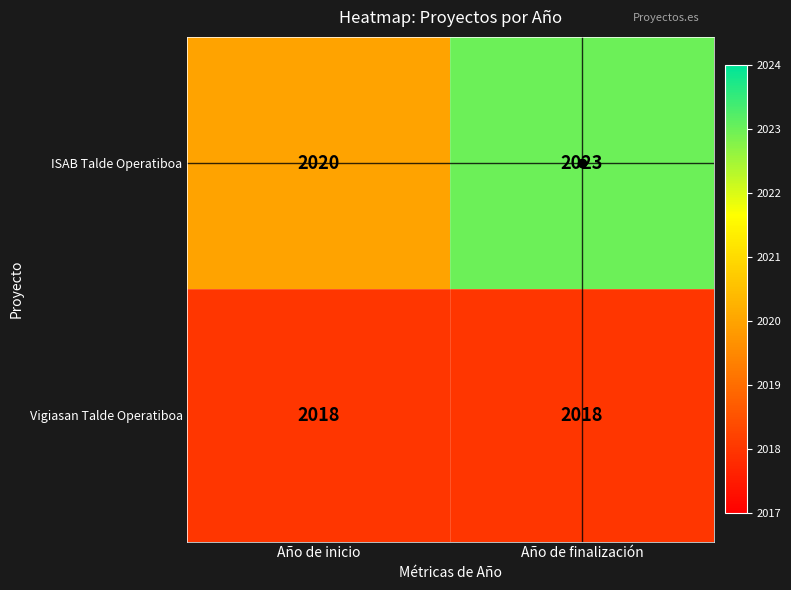

The Vigiasan Talde Operatiboa series shows 1152 at Año de inicio. True or false?

False